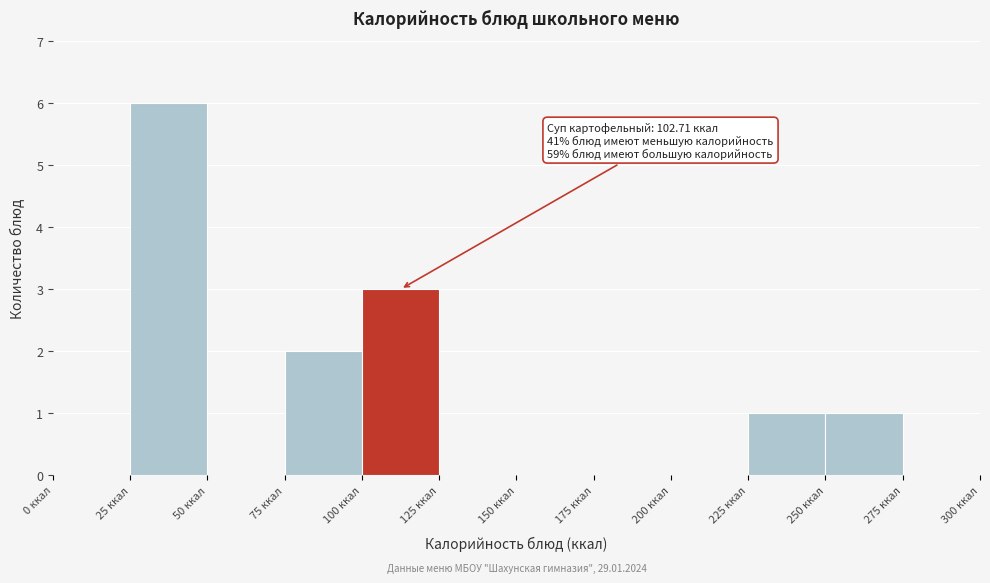

Over which range of the x-axis is the bar tallest?

25 to 50